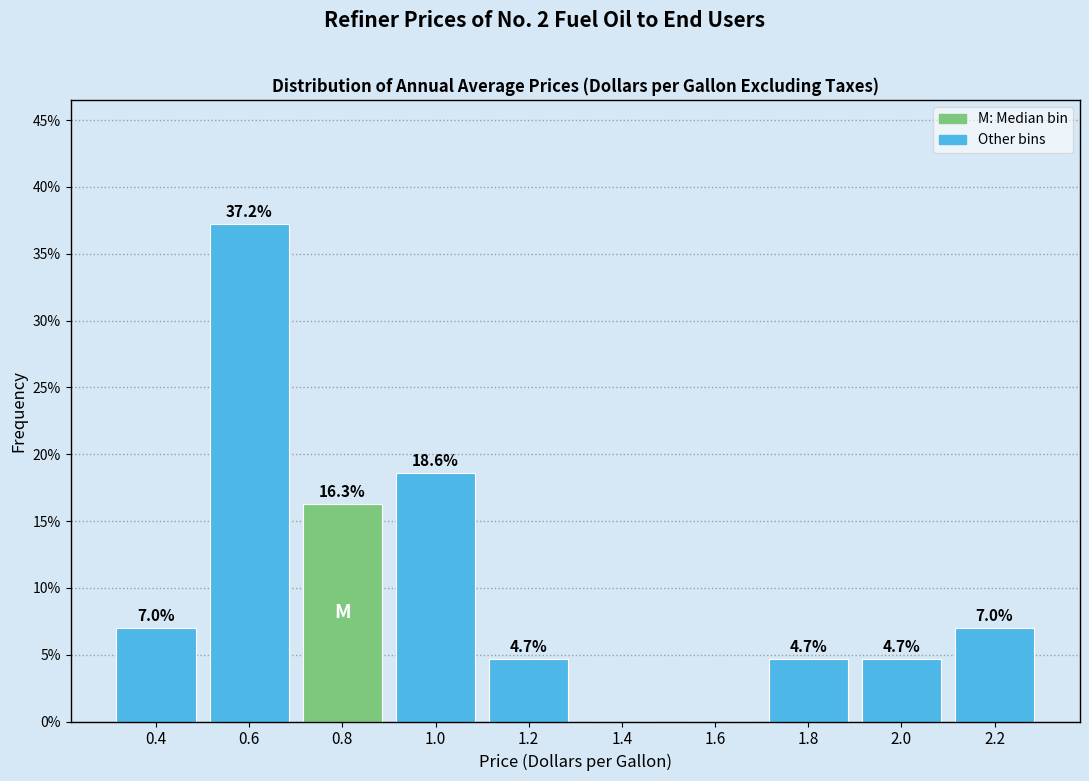

Over which range of the x-axis is the bar tallest?

0.5 to 0.7